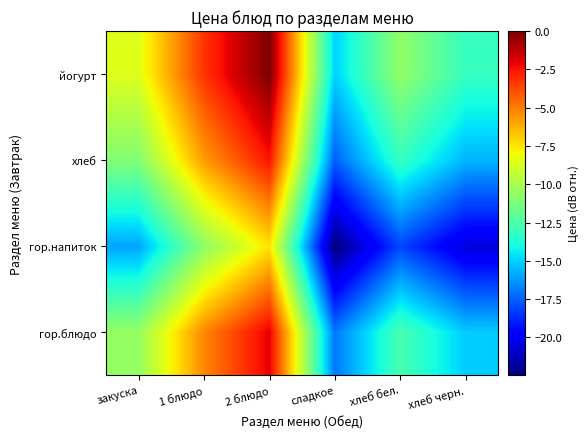

How many series are shown in this chart?

4